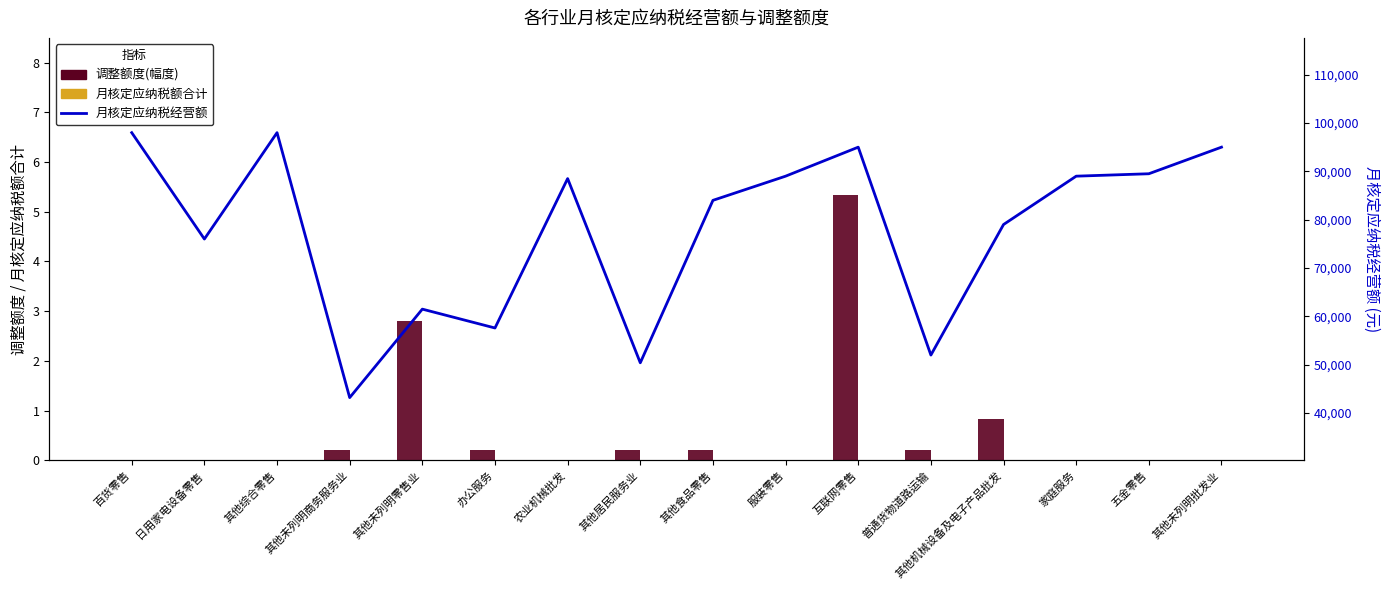

Does the chart contain any negative values?

No